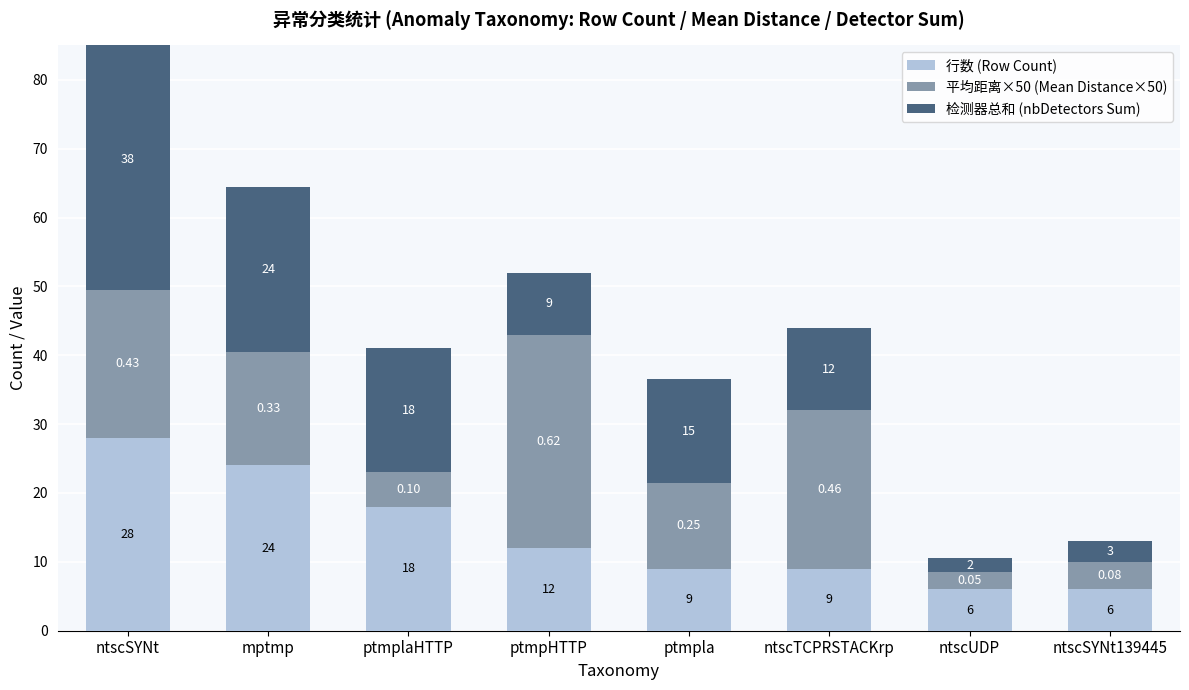

Is the value of 检测器总和 (nbDetectors Sum) at ntscSYNt greater than the value of 平均距离×50 (Mean Distance×50) at ptmplaHTTP?

Yes